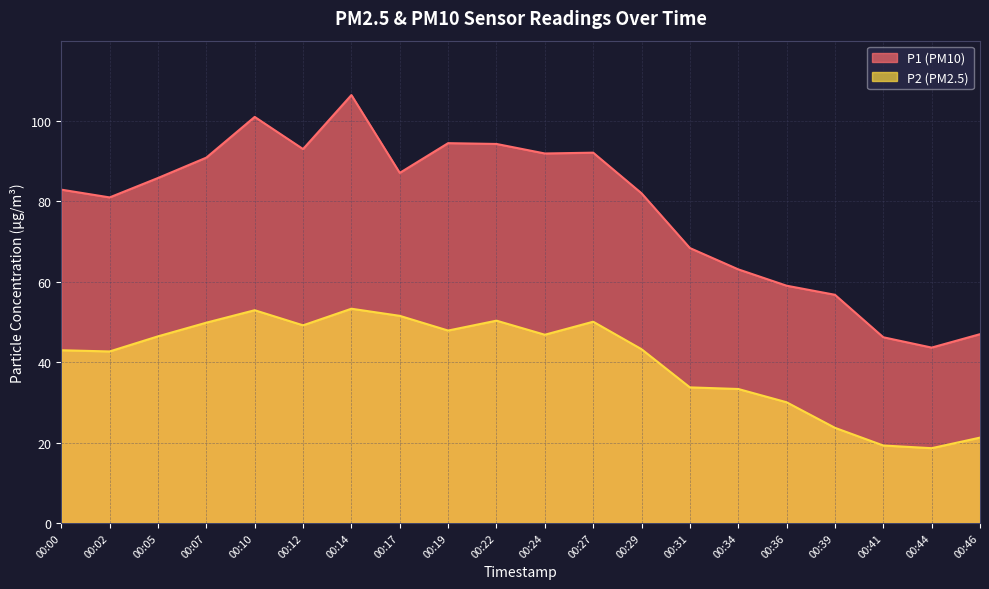

What is the highest value of the P1 series?

106.5